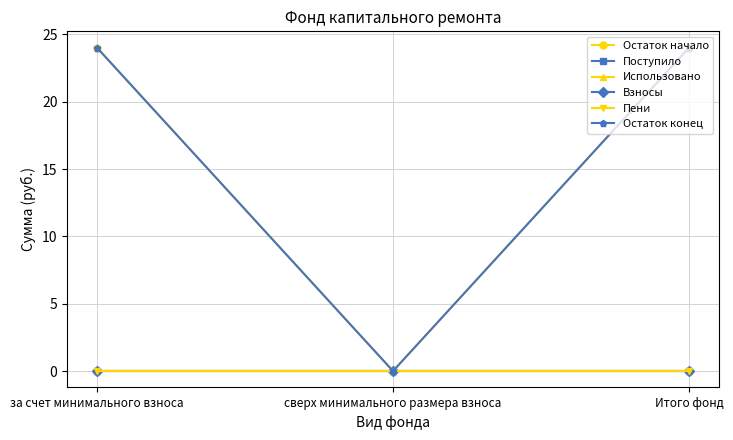

Reading right to left, extract all data points from this chart.

Остаток начало: Итого фонд=24.0	сверх минимального размера взноса=0.0	за счет минимального взноса=24.0
Поступило: Итого фонд=0.0	сверх минимального размера взноса=0.0	за счет минимального взноса=0.0
Использовано: Итого фонд=0.0	сверх минимального размера взноса=0.0	за счет минимального взноса=0.0
Взносы: Итого фонд=0.0	сверх минимального размера взноса=0.0	за счет минимального взноса=0.0
Пени: Итого фонд=0.0	сверх минимального размера взноса=0.0	за счет минимального взноса=0.0
Остаток конец: Итого фонд=24.0	сверх минимального размера взноса=0.0	за счет минимального взноса=24.0